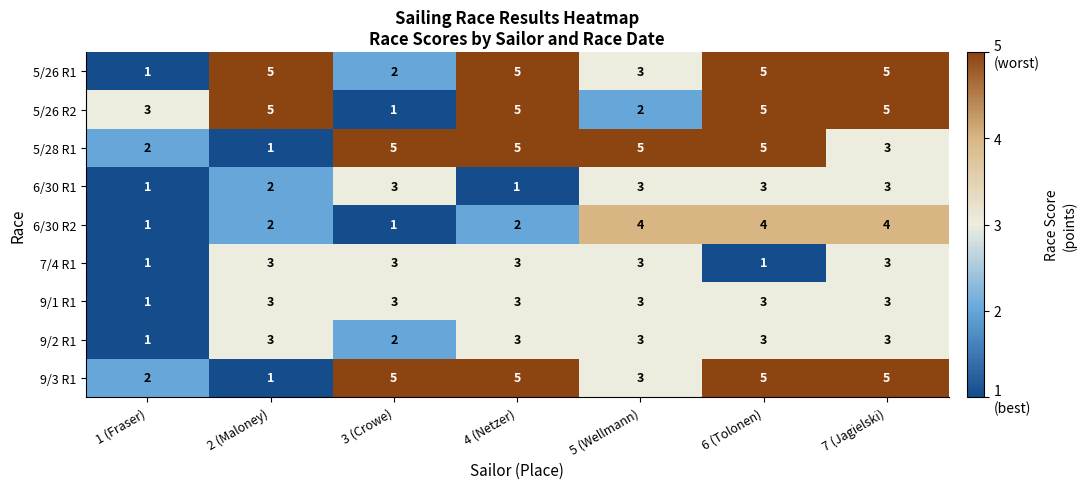

Which series changed the most between 2 (Maloney) and 5 (Wellmann)?

5/28 R1